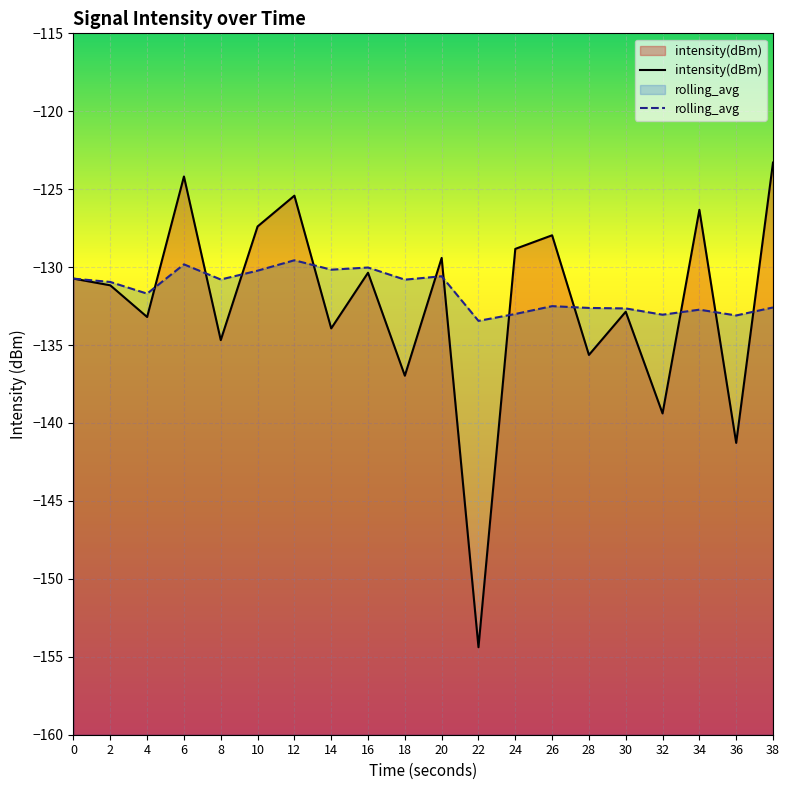

Is the value of intensity(dBm) at 8 greater than the value of rolling_avg at 32?

No